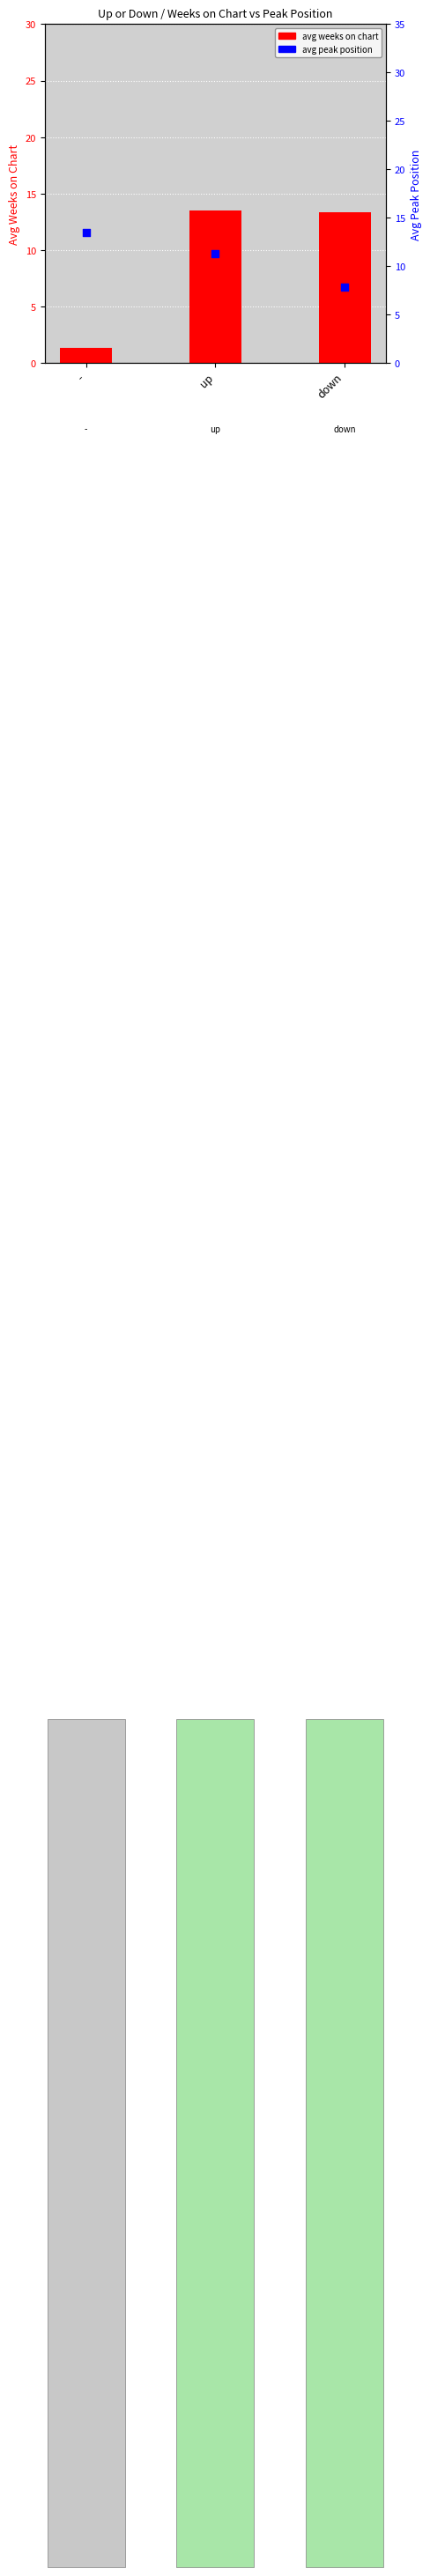

At which category is the sum across all series the highest?

up